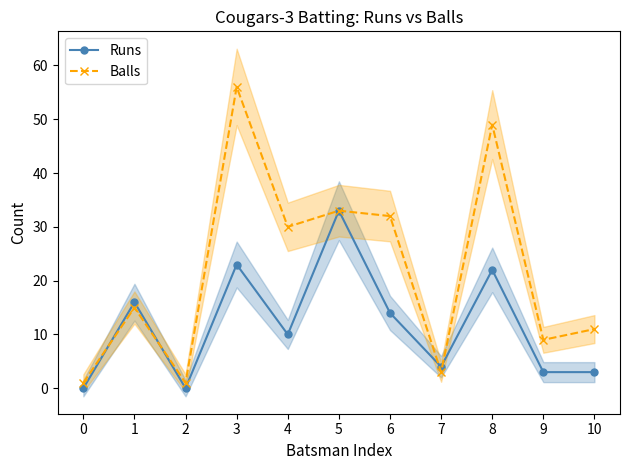

Which series has the largest range (max minus min)?

Balls